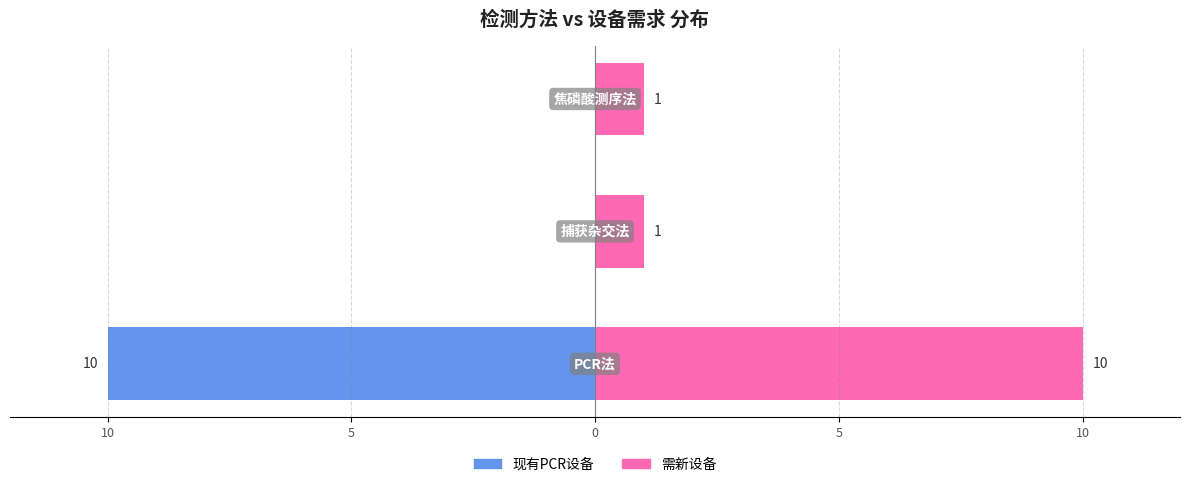

At 5, list the series in order from largest to smallest.

需新设备, 现有PCR设备